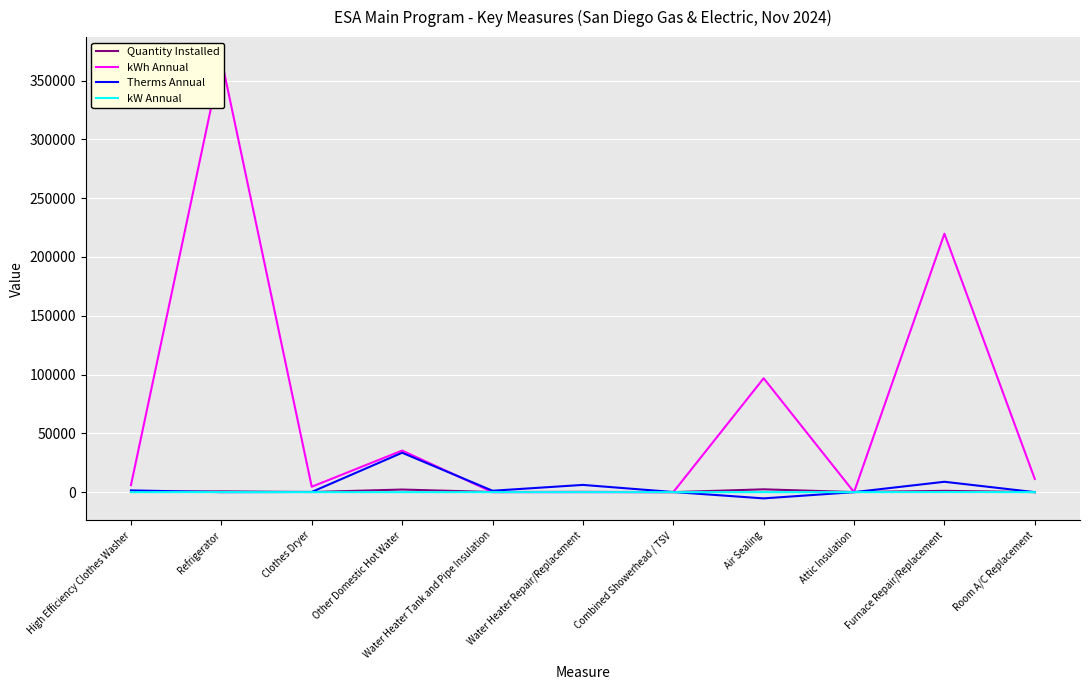

What is the highest value of the kWh Annual series?

368227.0